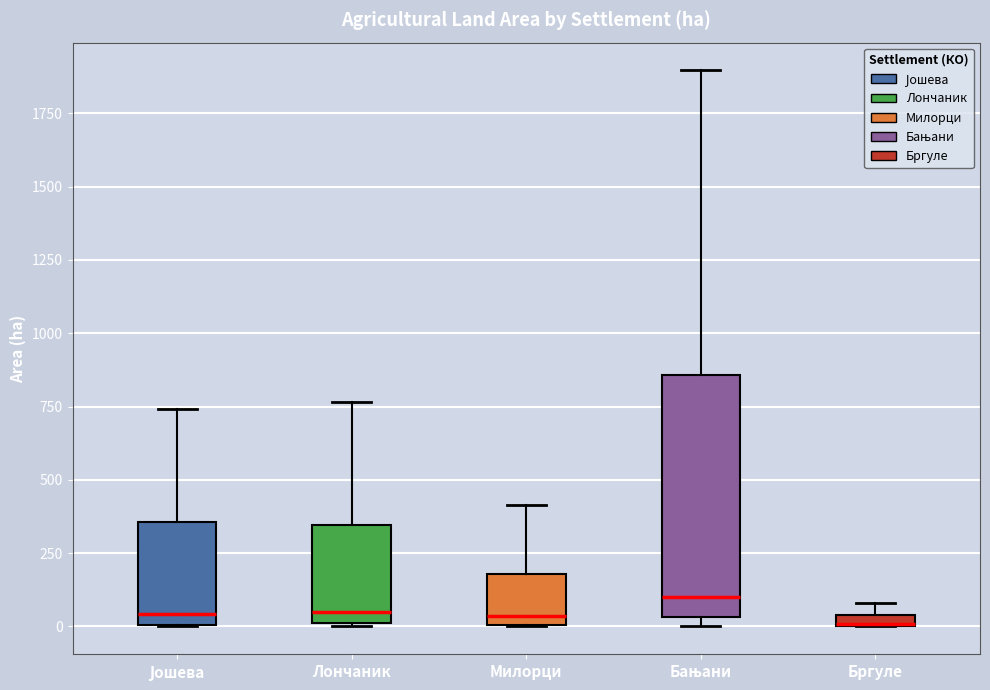

Where is the lower edge of the box for Лончаник on the y-axis? The values are not printed on the chart, so give them approximately, as read against the axis.

0